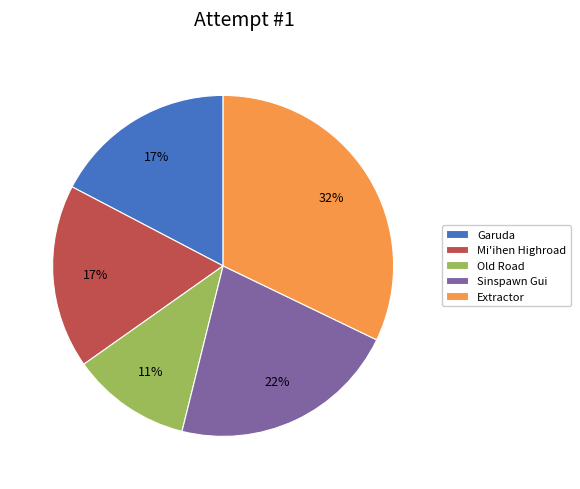

To the nearest percent, what is the average slice percentage?

20%